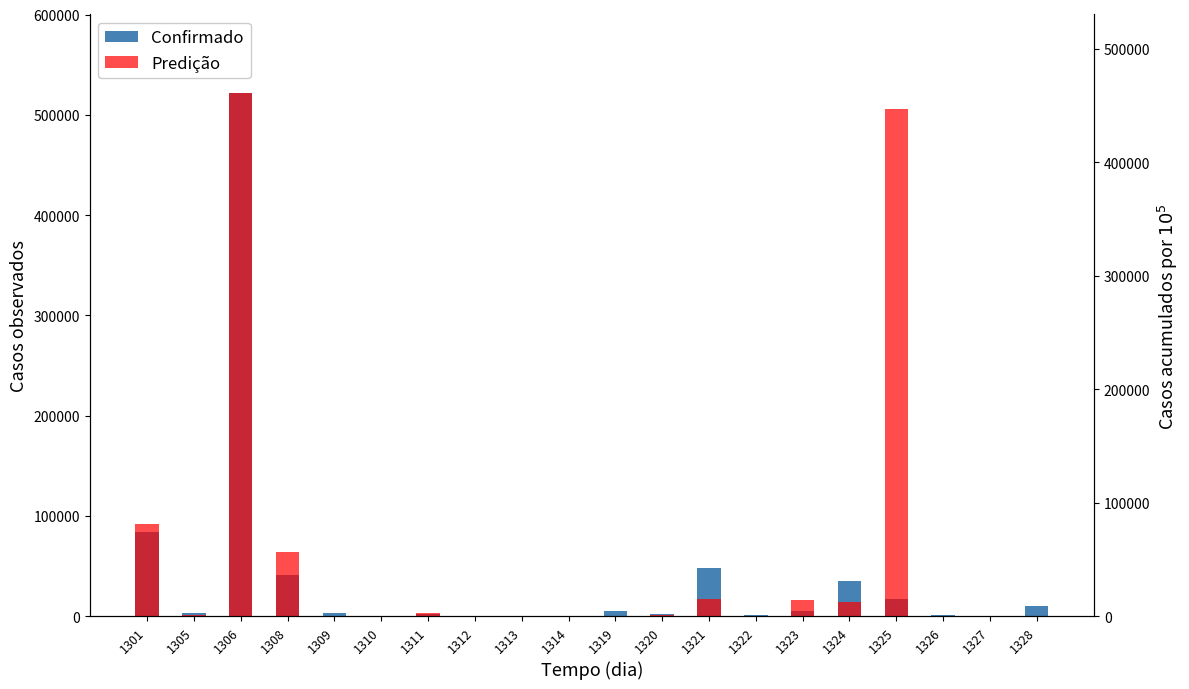

At which label is Confirmado closest to 260960?

1301